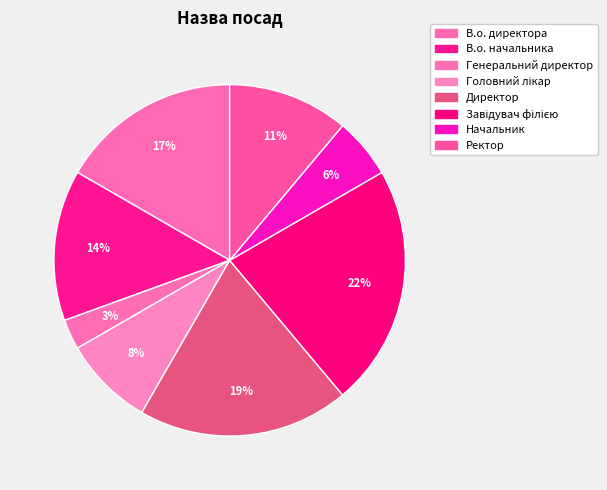

How many segments does this pie chart have?

8